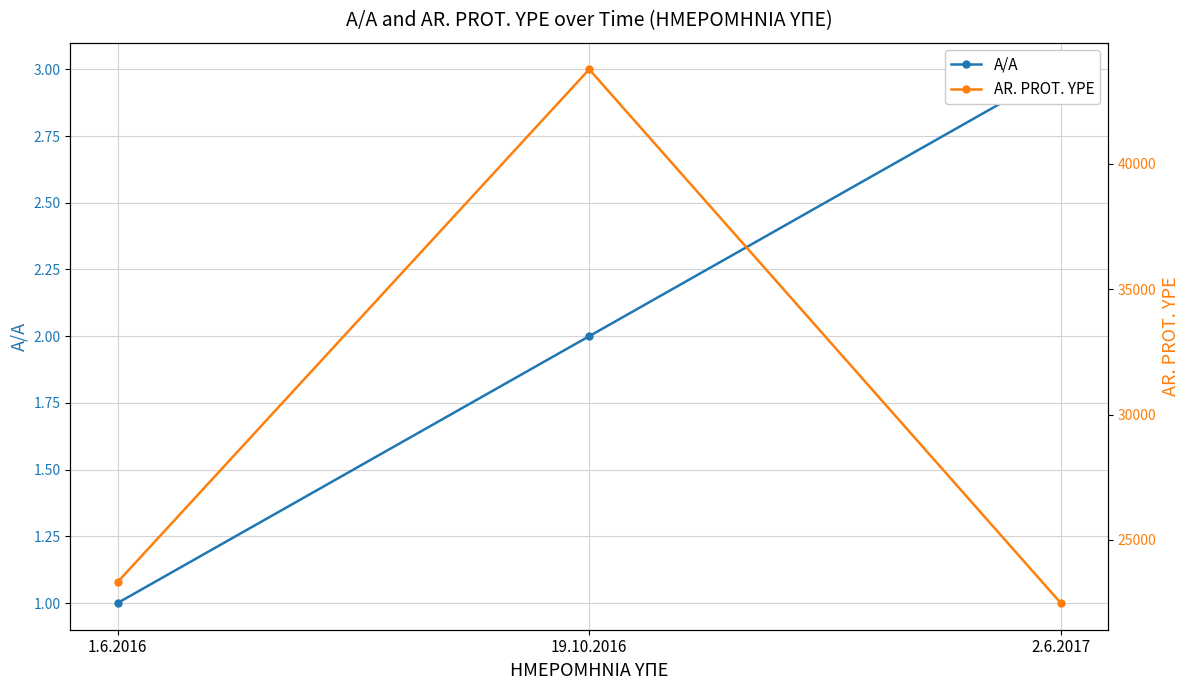

What is the approximate value of AR. PROT. YPE at 1.6.2016, to the nearest 10?

23310